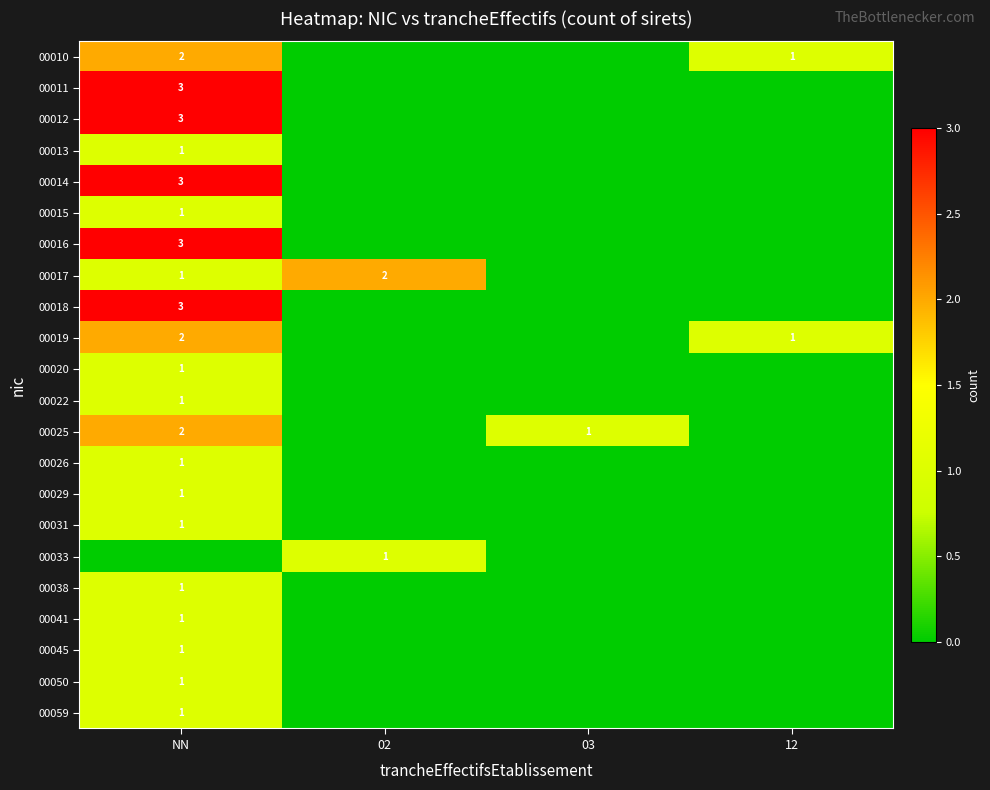

The 00014 series shows 3 at NN. True or false?

True